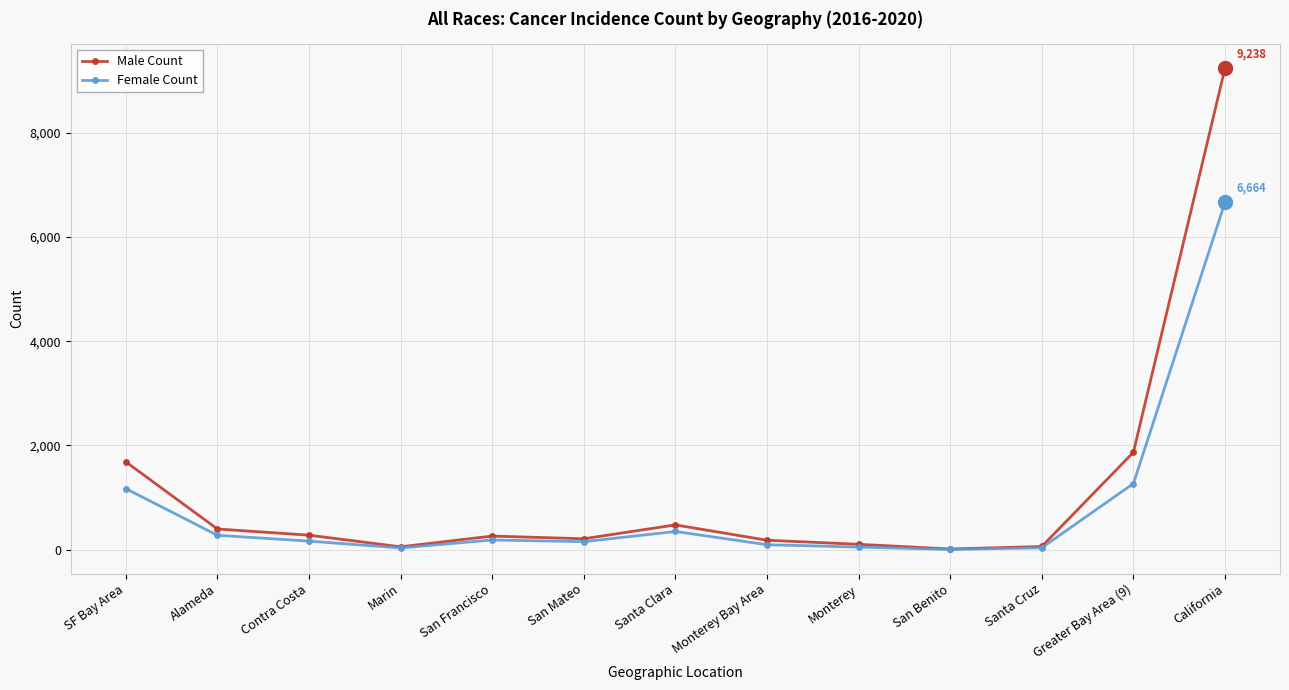

How many series are shown in this chart?

2